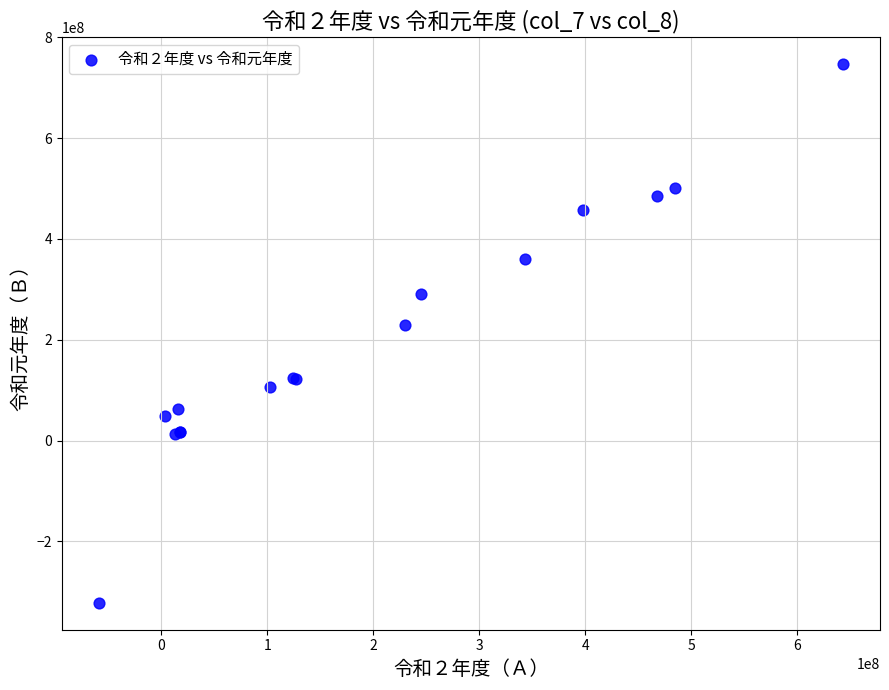

What Y value in the scatter plot is closest to 212768443?

228577413